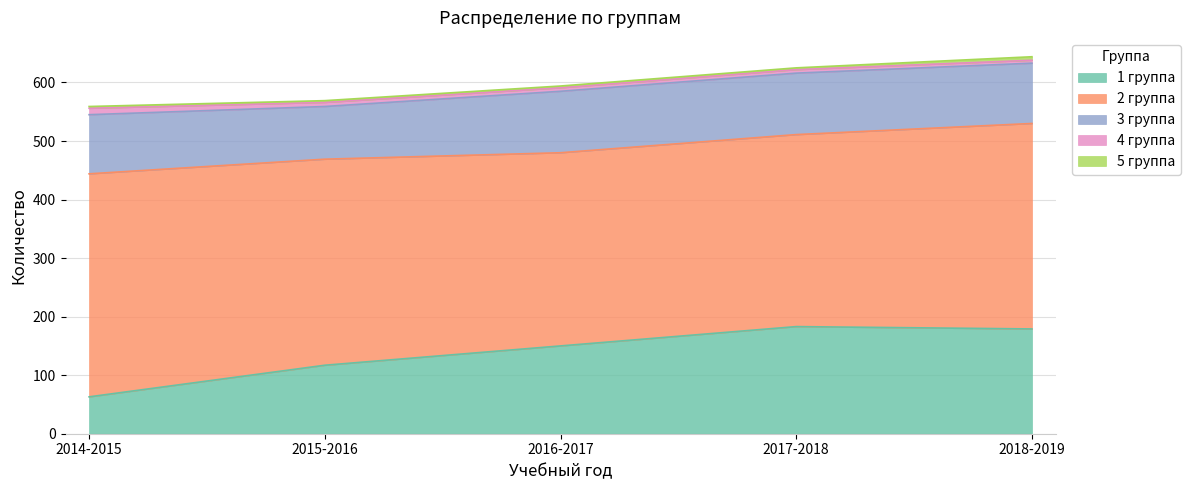

What is the label of the 4th point from the right?

2015-2016